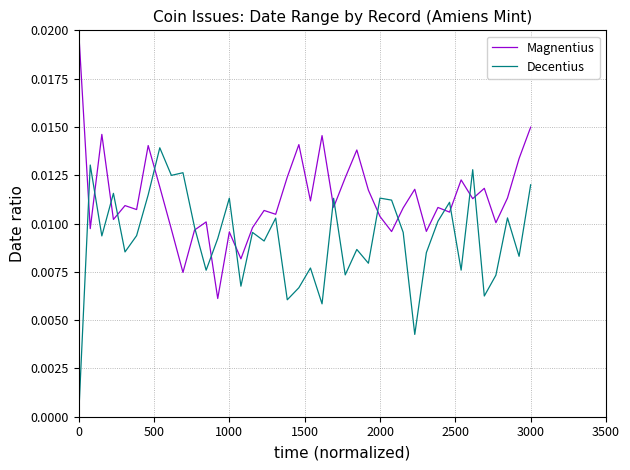

List the series in order of their peak value, highest first.

Magnentius, Decentius